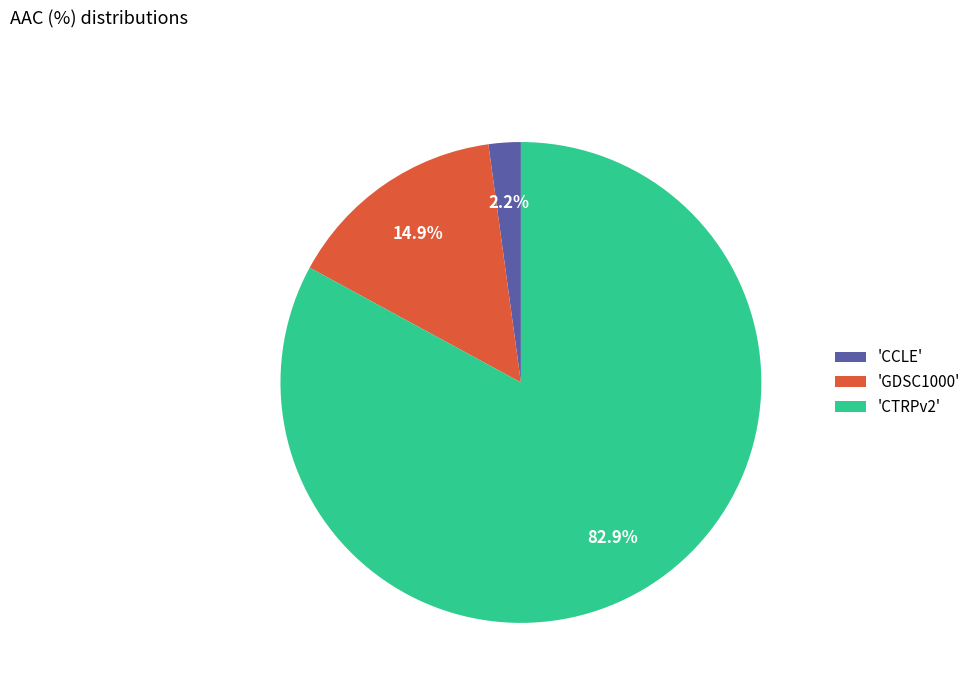

Rank the categories by value from lowest to highest.

'CCLE', 'GDSC1000', 'CTRPv2'